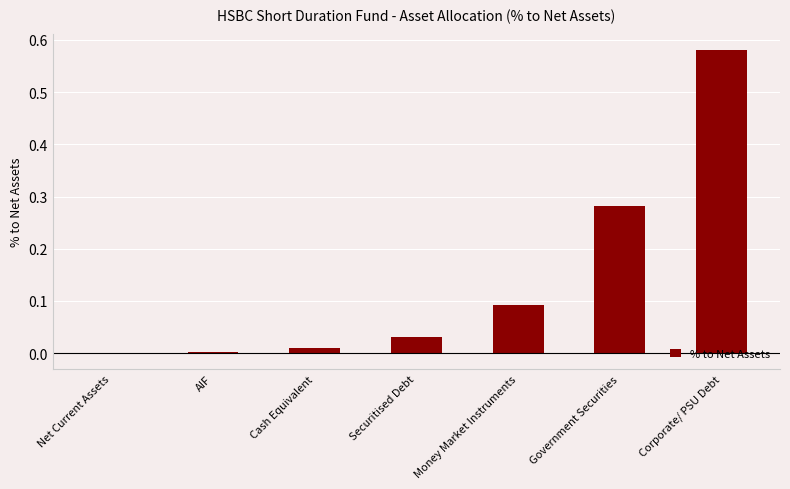

How many data points are above 0?

6